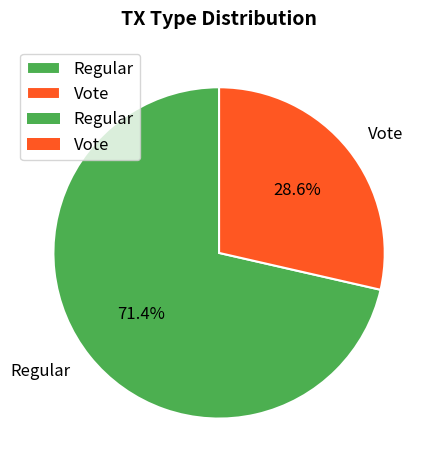

How many slices are in this pie chart?

2